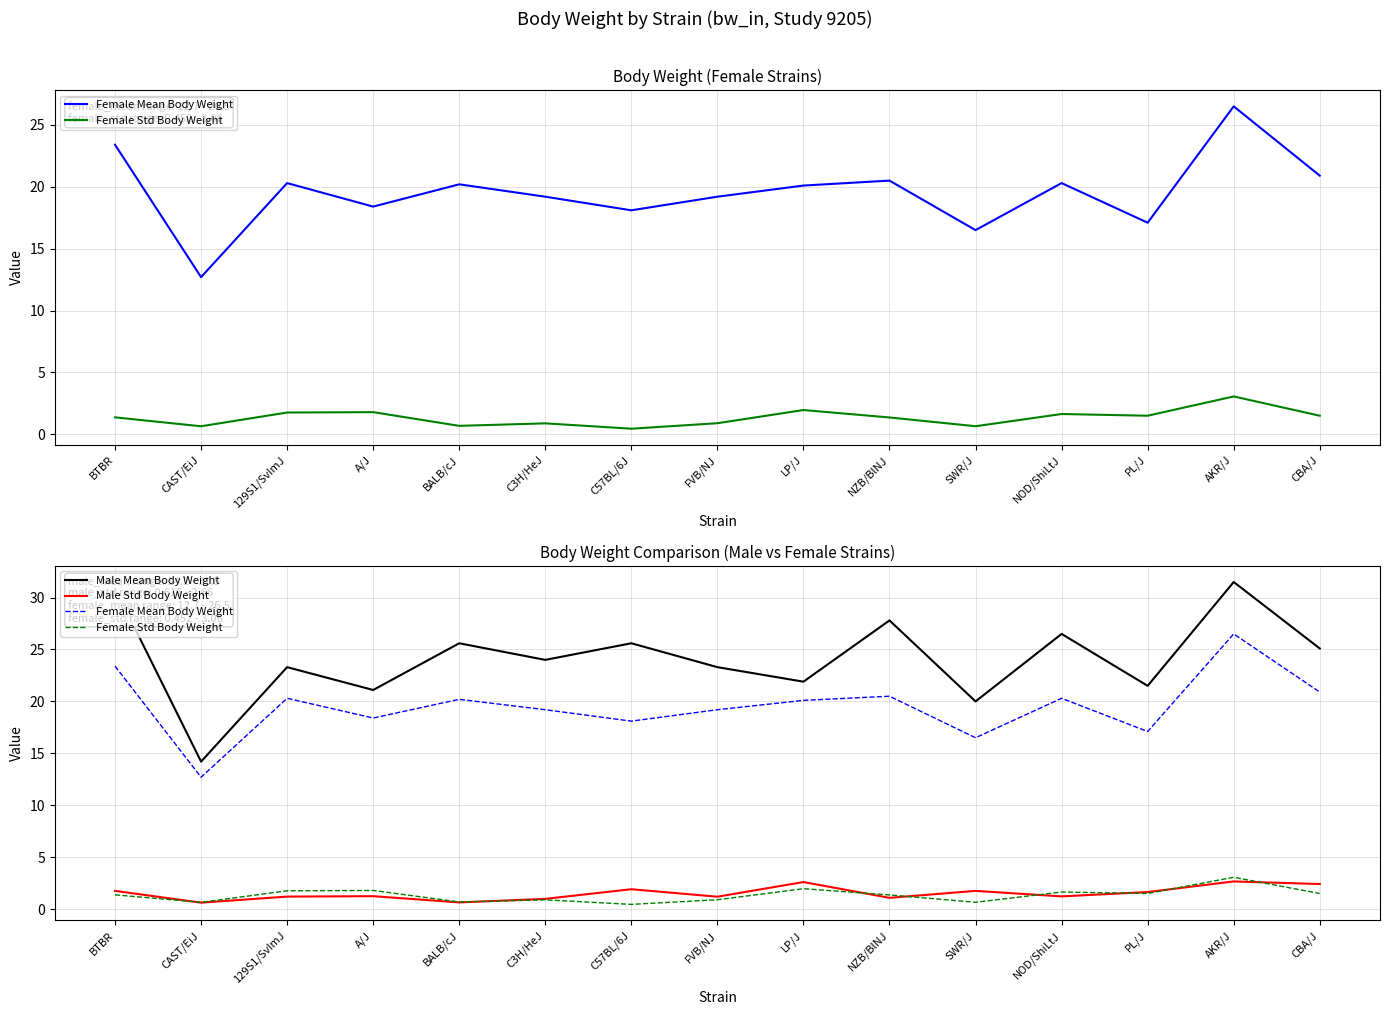

How many series are shown in this chart?

4